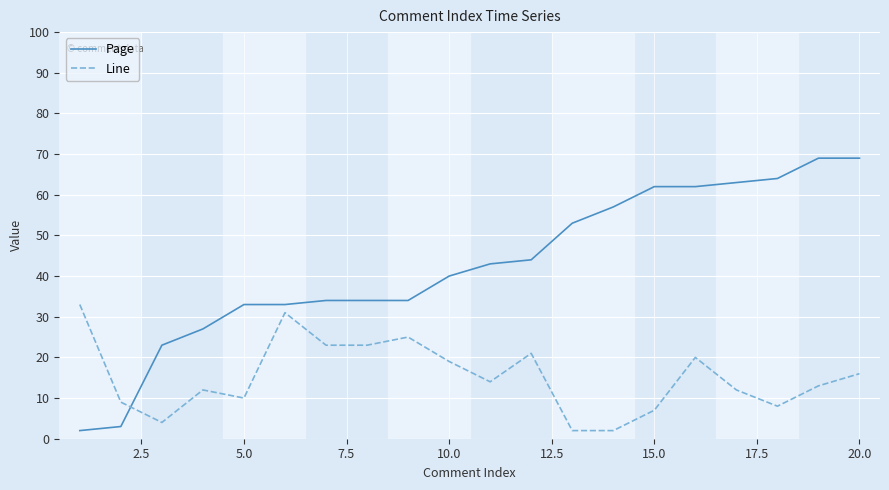

How many series are shown in this chart?

2